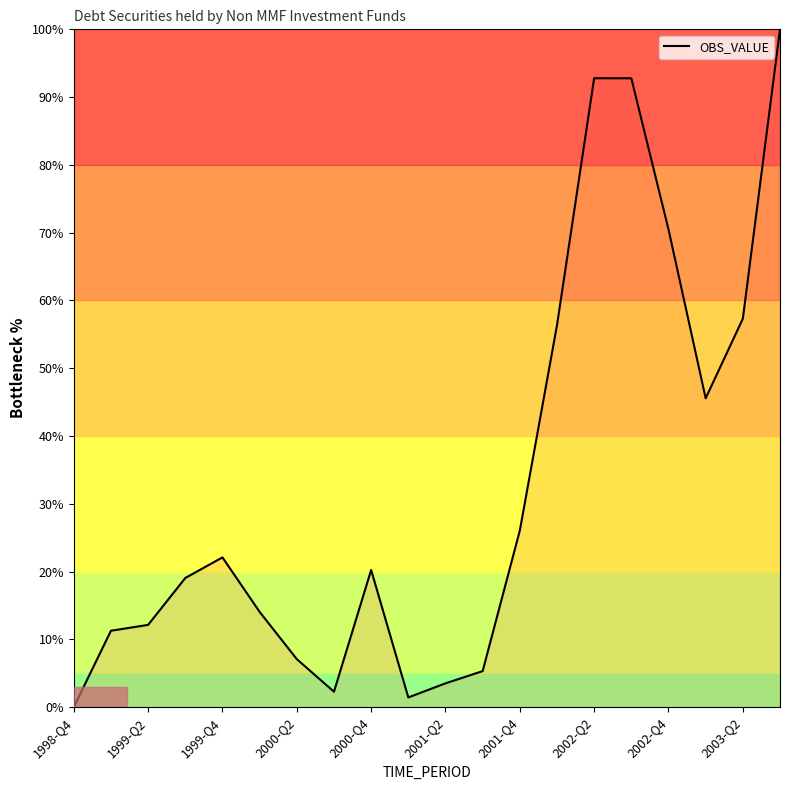

What is the difference between the maximum and minimum values?

100.0